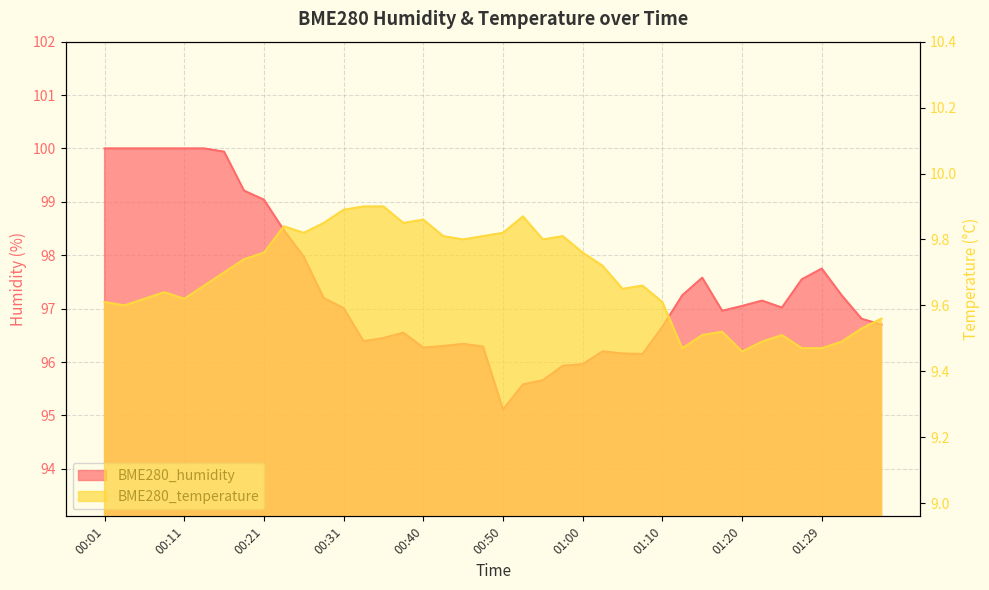

How many series are shown in this chart?

2